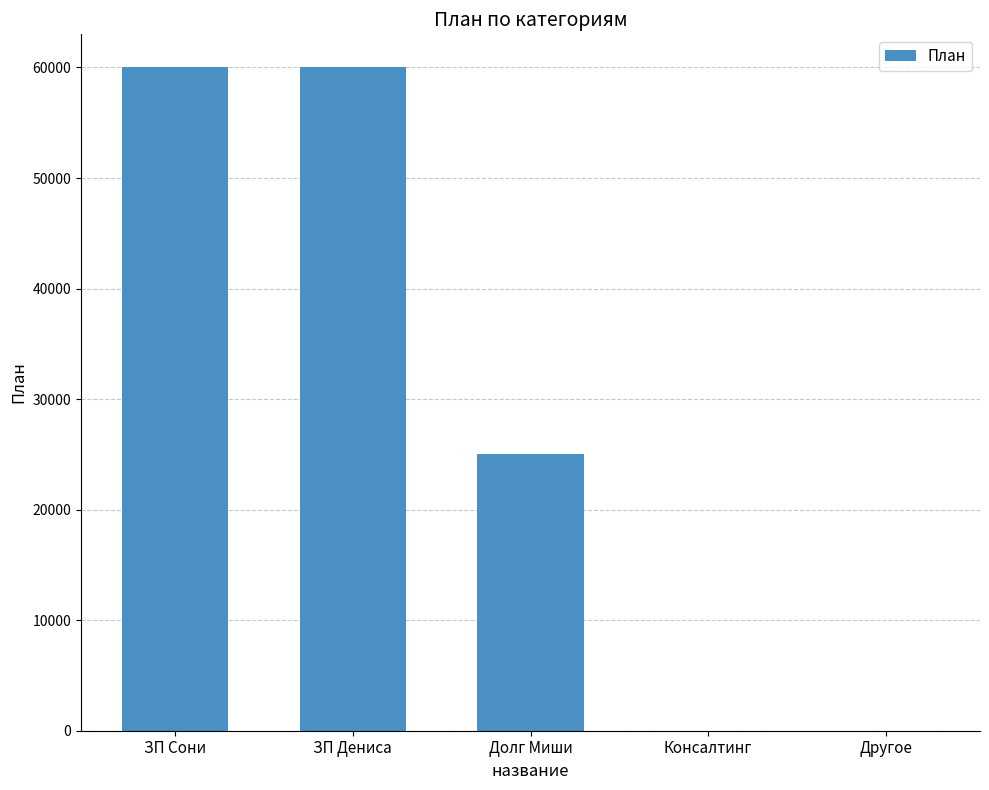

What is the sum of all values?

145000